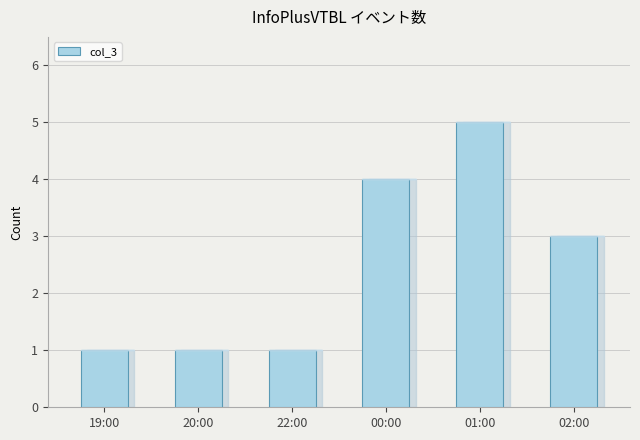

Reading left to right, list all the values displayed in this chart.

19:00=1	20:00=1	22:00=1	00:00=4	01:00=5	02:00=3